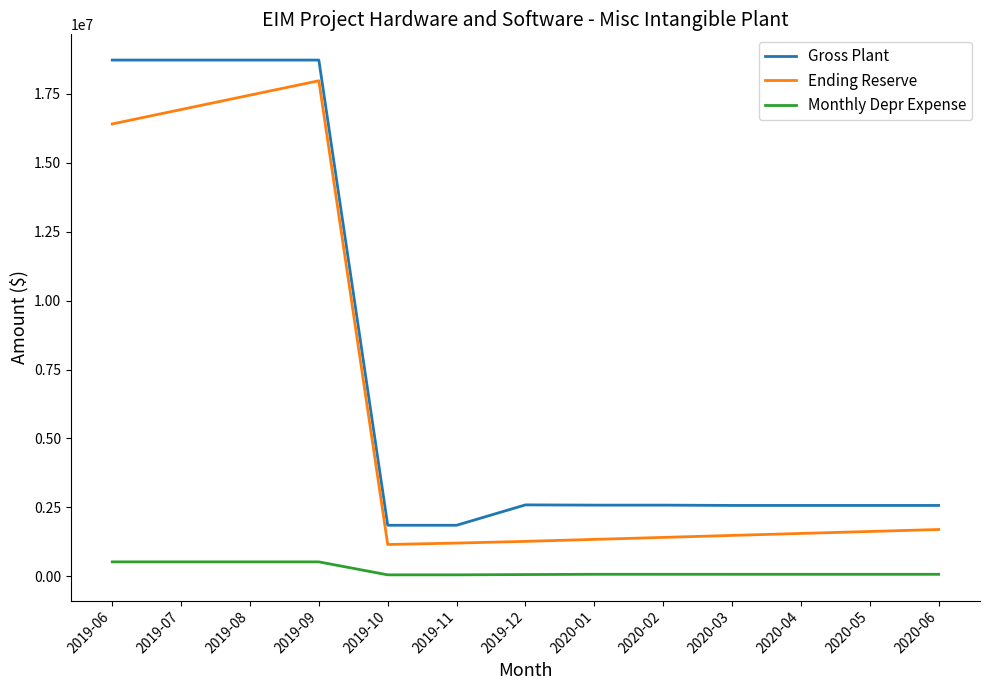

Is the value of Gross Plant at 2020-01 greater than the value of Monthly Depr Expense at 2020-04?

Yes